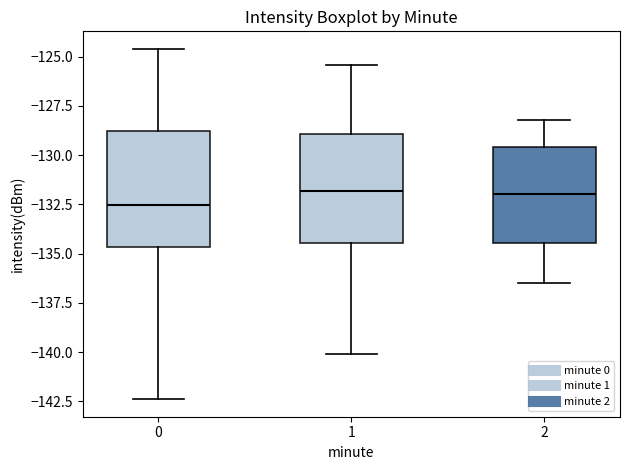

Which box has the lowest median line?

0